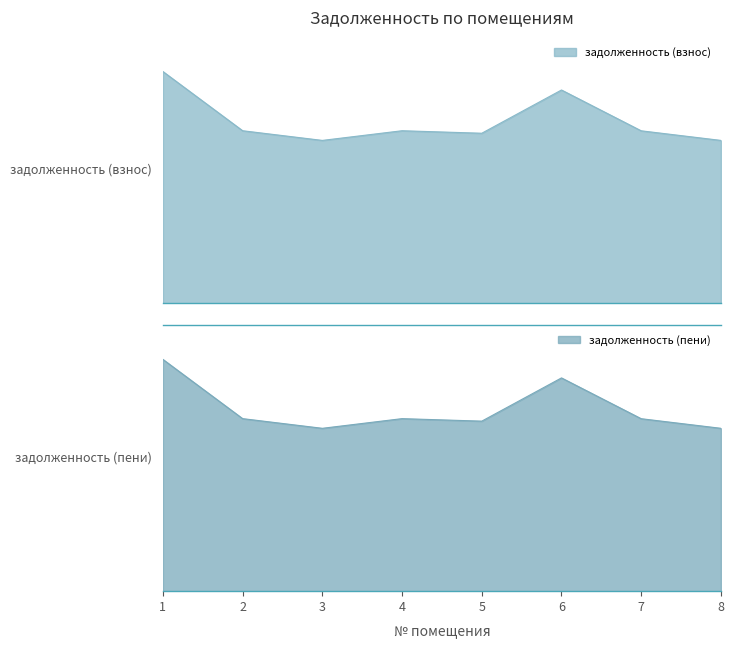

Reading right to left, list all the values displayed in this chart.

задолженность (взнос): 8=42622.4	7=45133.4	6=55812.8	5=44497.6	4=45152.4	3=42622.4	2=45152.4	1=60643.1
задолженность (пени): 8=44231.6	7=46837.4	6=57920.0	5=46177.6	4=46857.1	3=44231.6	2=46857.1	1=62947.1